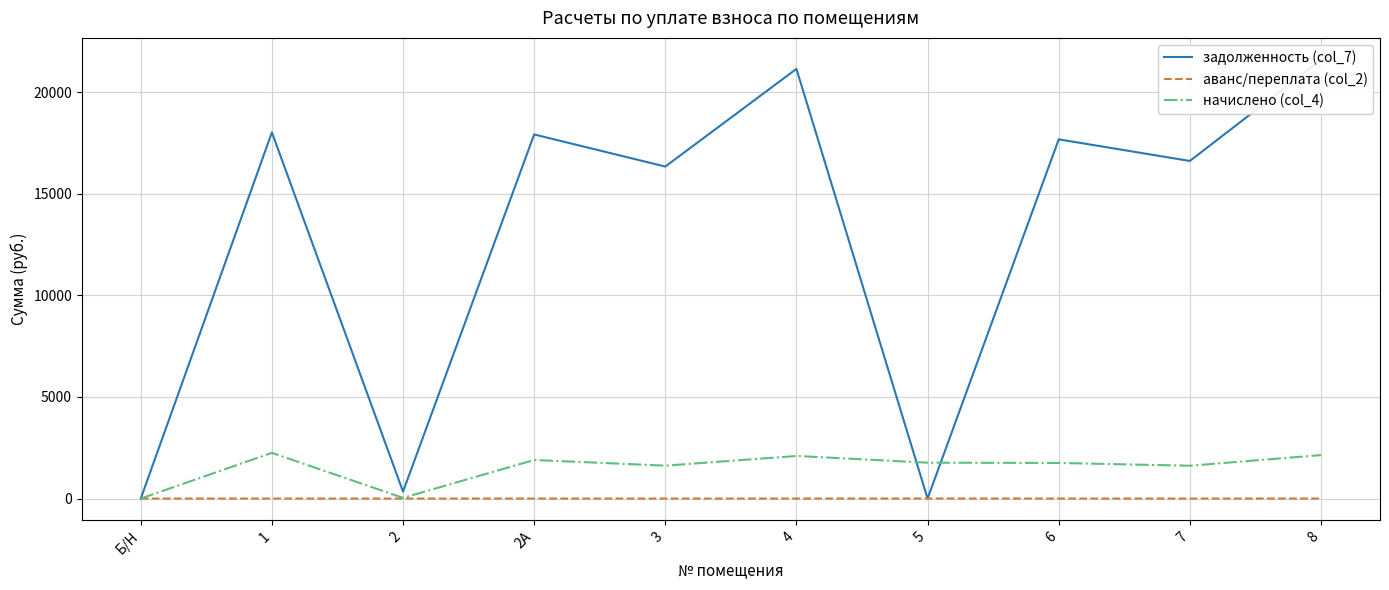

Where does the задолженность (col_7) series first go above 17677?

1